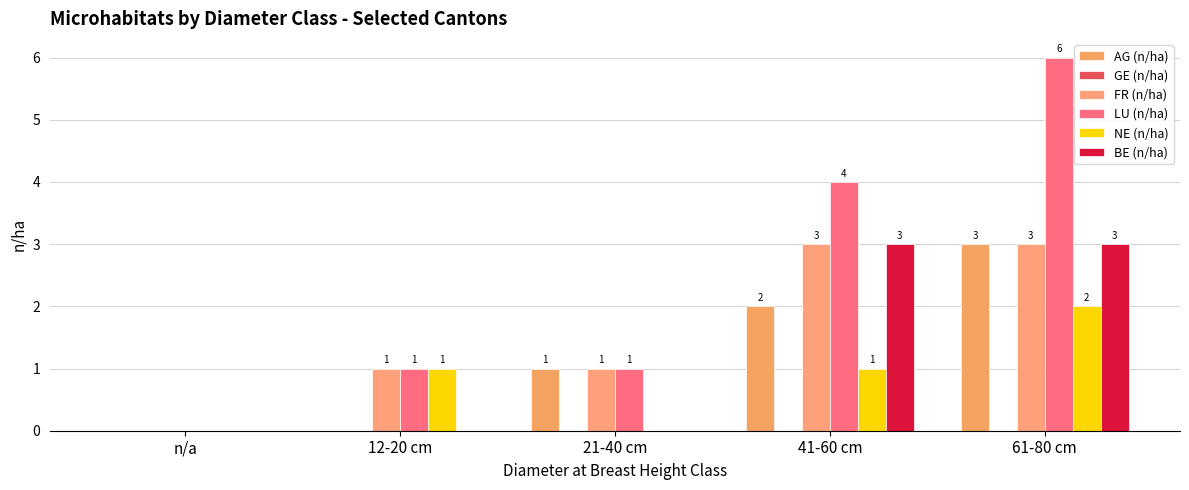

At which category is the sum across all series the highest?

61-80 cm